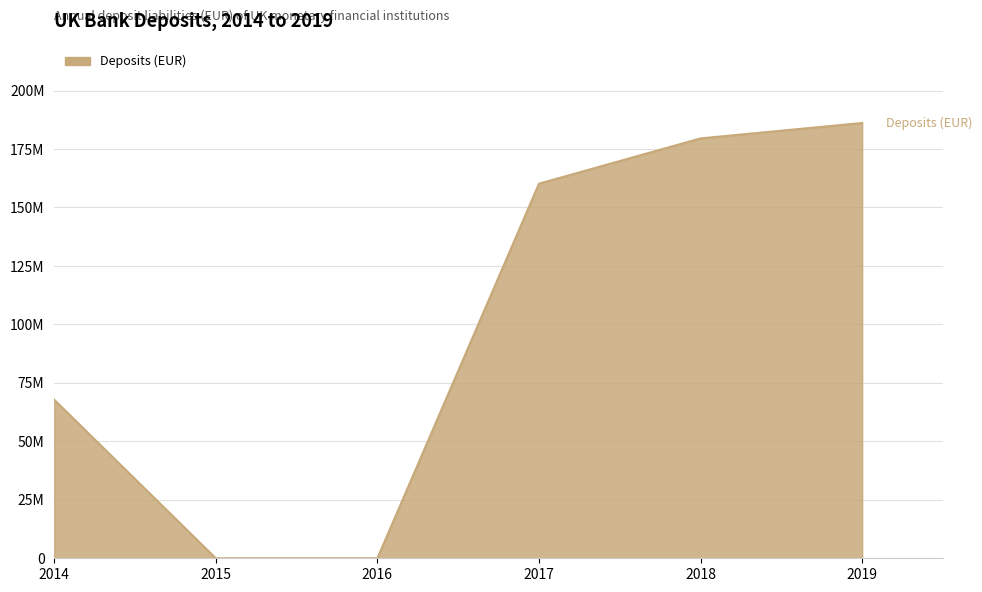

Does the chart have visible grid lines?

Yes